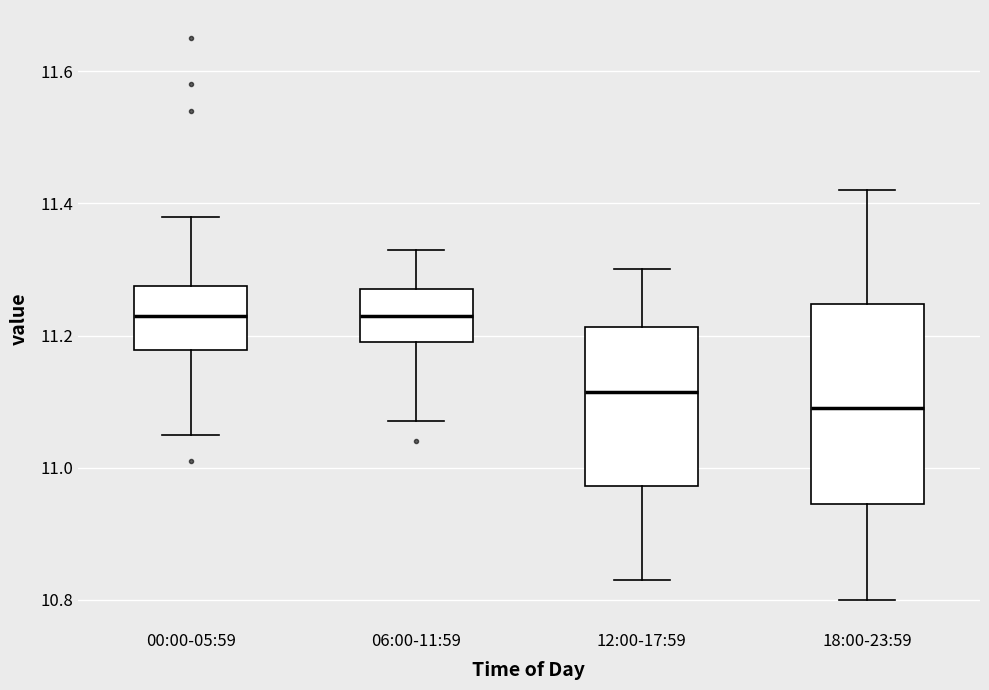

Comparing the boxes themselves (not the whiskers), which one is the tallest?

18:00-23:59